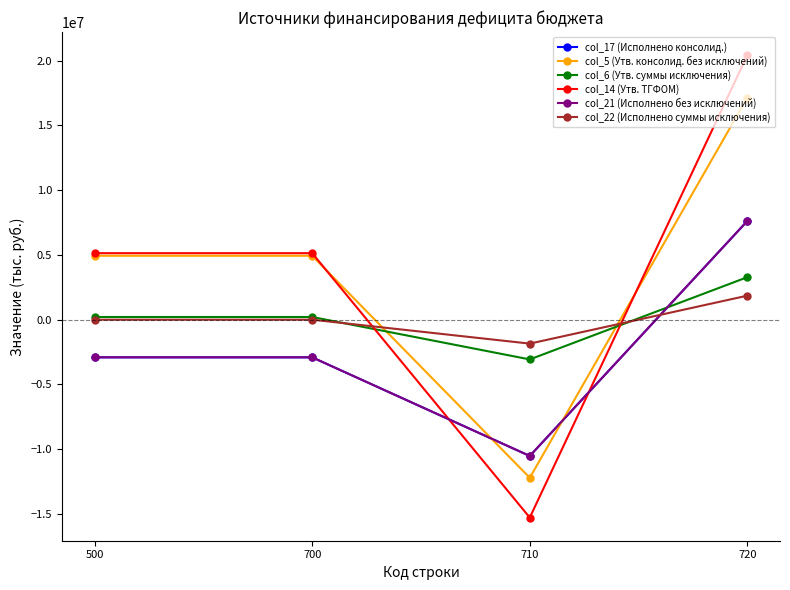

Reading right to left, what are all the values shown in this chart?

col_17 (Исполнено консолид.): 720=7618722.6	710=-10533948.8	700=-2915226.2	500=-2915226.2
col_5 (Утв. консолид. без исключений): 720=17146000.0	710=-12217000.0	700=4929000.0	500=4929000.0
col_6 (Утв. суммы исключения): 720=3276800.0	710=-3075900.0	700=200900.0	500=200900.0
col_14 (Утв. ТГФОМ): 720=20422800.0	710=-15292900.0	700=5129900.0	500=5129900.0
col_21 (Исполнено без исключений): 720=7618722.6	710=-10533948.8	700=-2915226.2	500=-2915226.2
col_22 (Исполнено суммы исключения): 720=1848600.0	710=-1855163.0	700=-6563.0	500=-6563.0